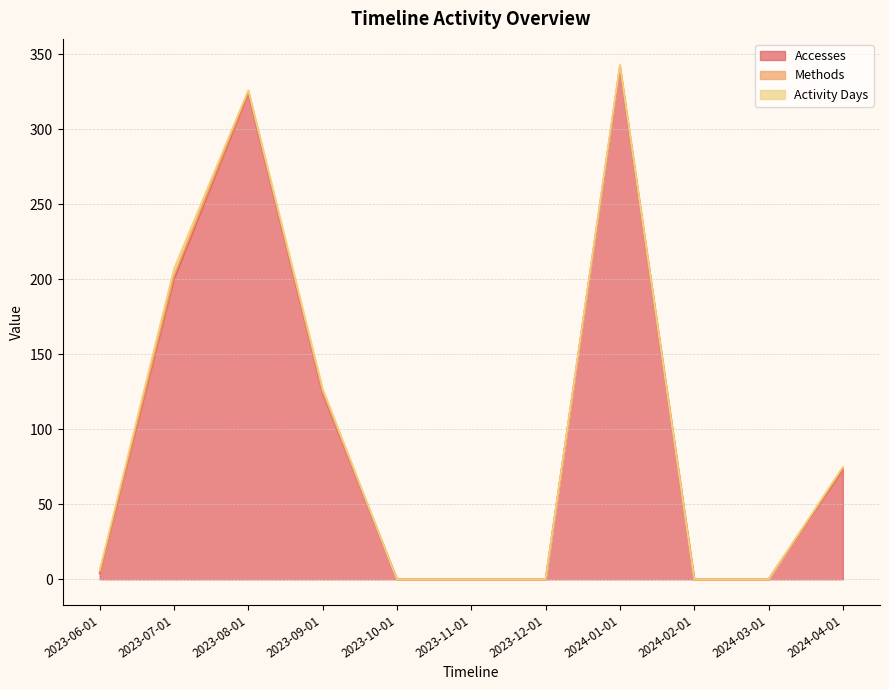

True or false: Activity Days and Accesses cross at least once.

False